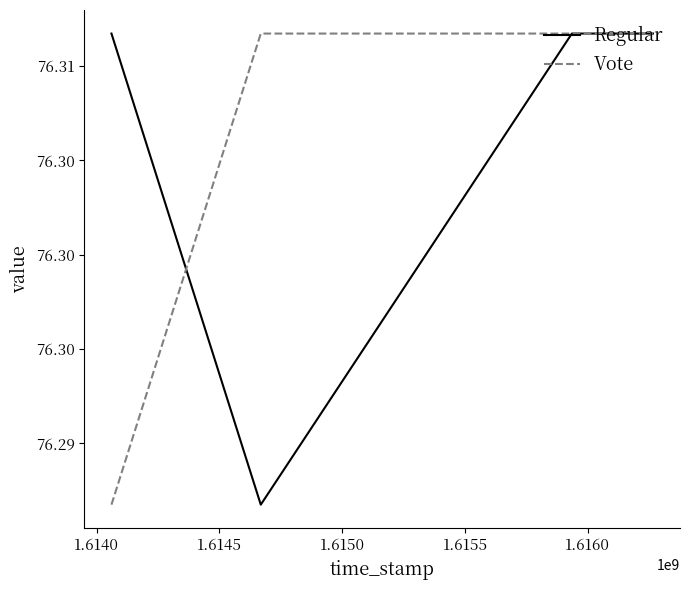

Does the chart display data point markers on the line(s)?

No